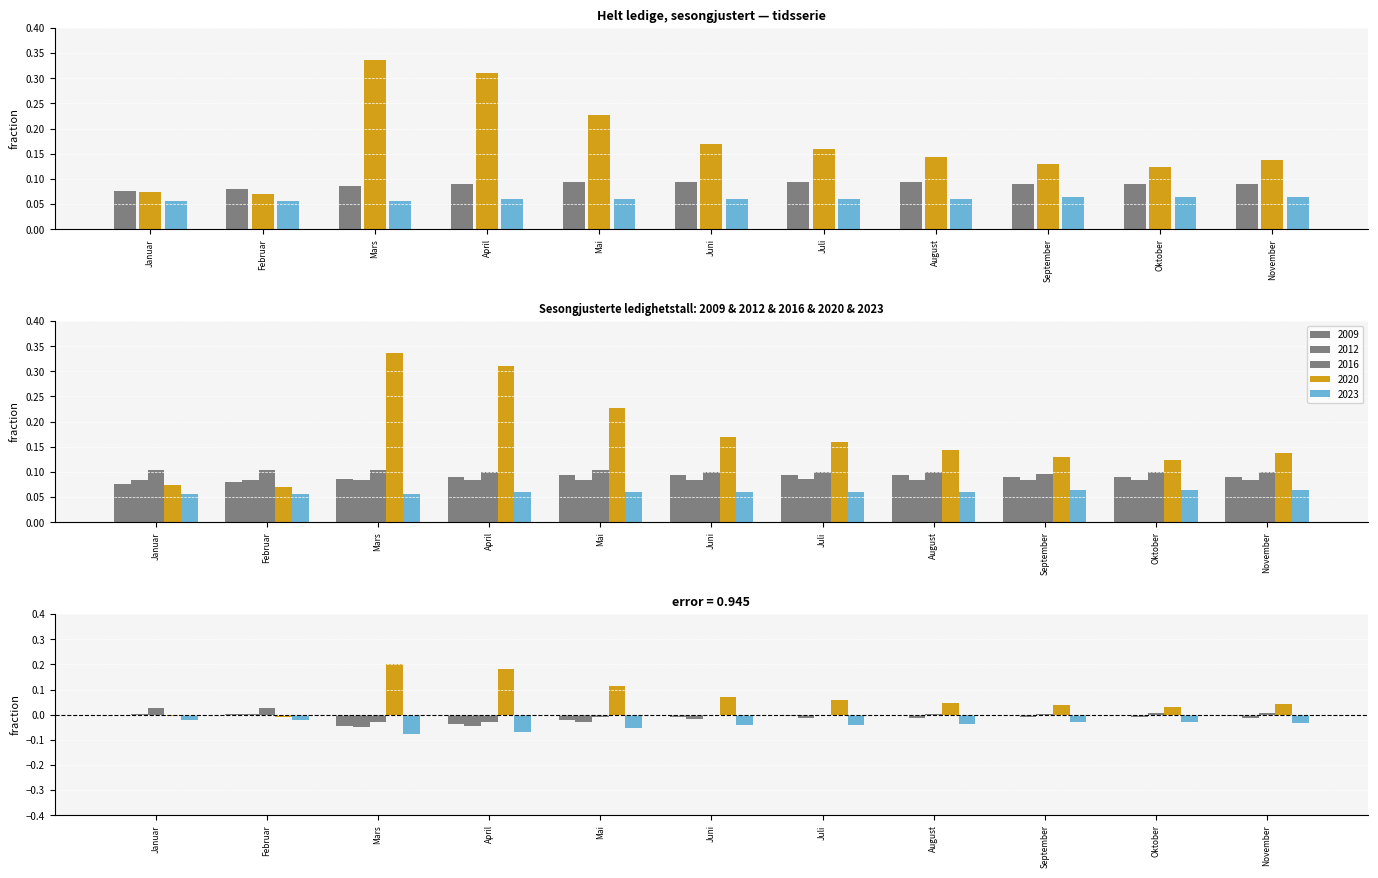

Read the 2012 value at April.

0.1